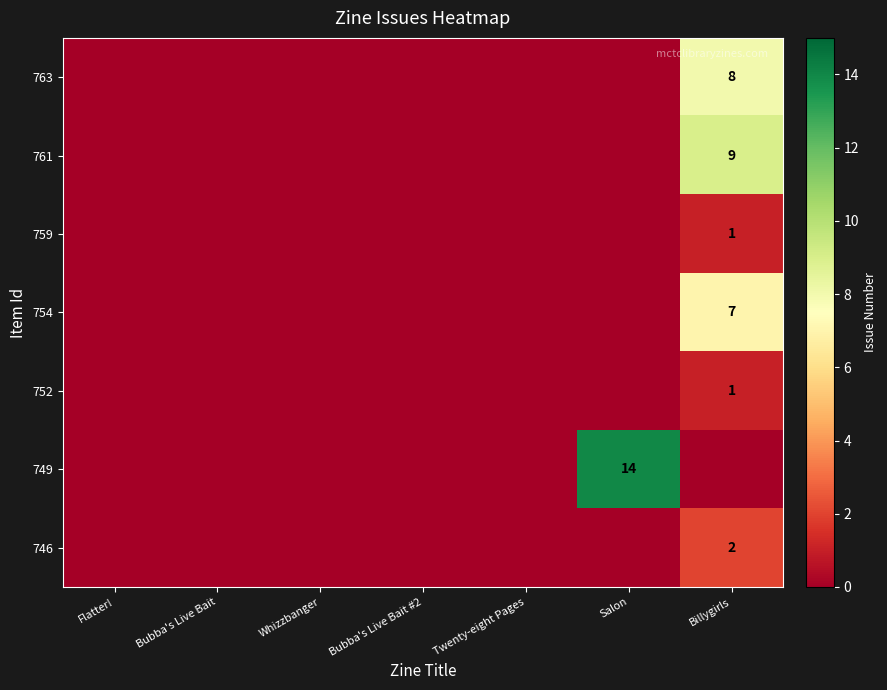

True or false: 754 has a value of 7 at Billygirls.

True